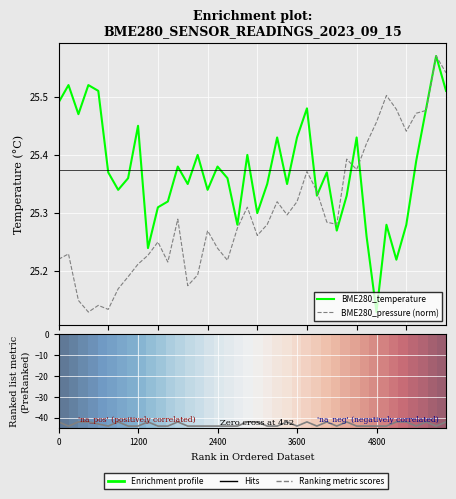

What is the value of the Signal point at the 38th from the left?

-42.0